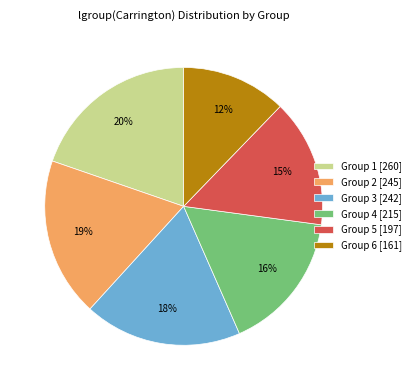

Which has a higher value, Group 6 [161] or Group 1 [260]?

Group 1 [260]